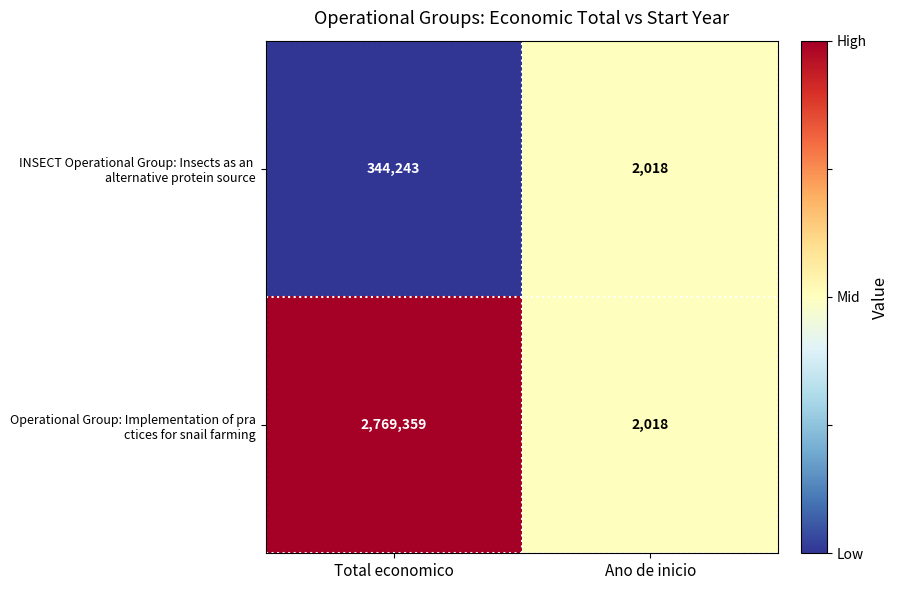

At which category is the sum across all series the highest?

Total economico